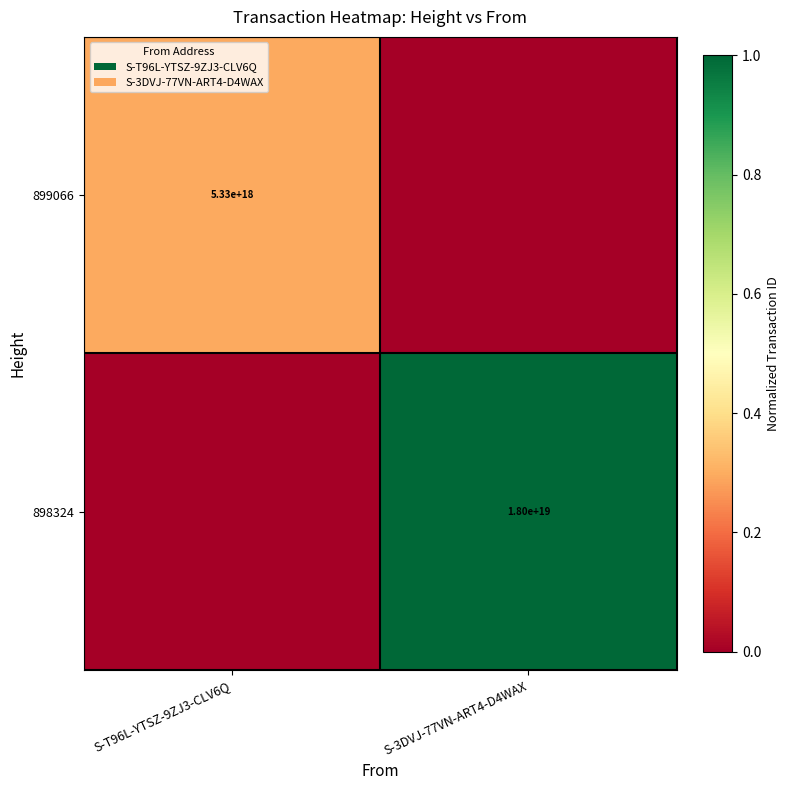

True or false: 898324 has a value of 28552811776359251968 at S-3DVJ-77VN-ART4-D4WAX.

False